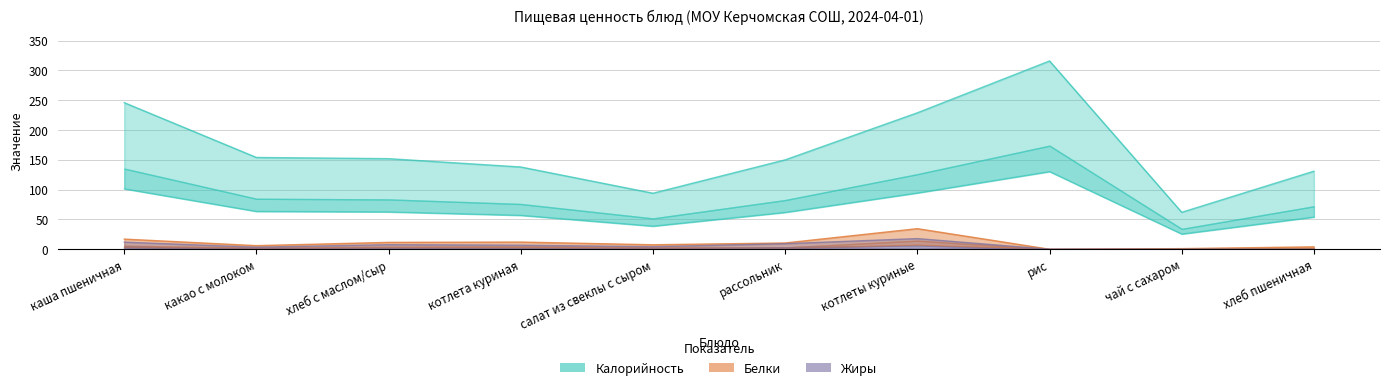

What position from the left is котлеты куриные?

7